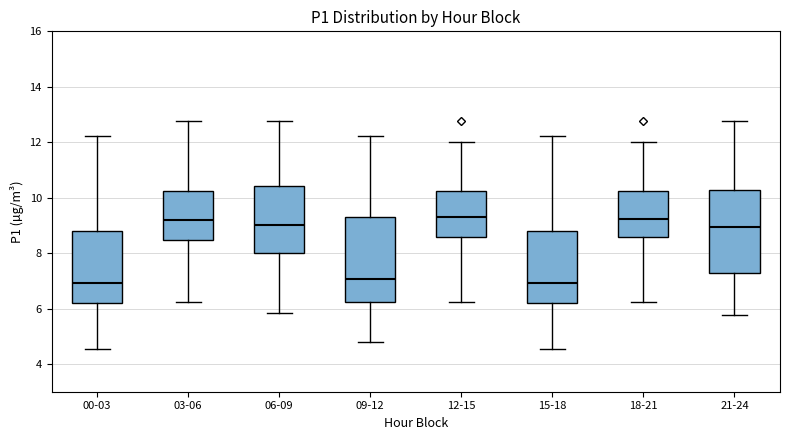

Where does the lower whisker of the box for 12-15 end on the y-axis? The values are not printed on the chart, so give them approximately, as read against the axis.

6.2